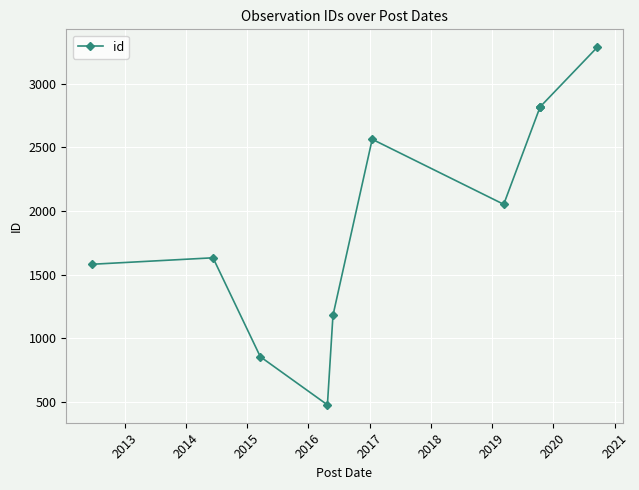

Where does the data first go above 2052?

2017